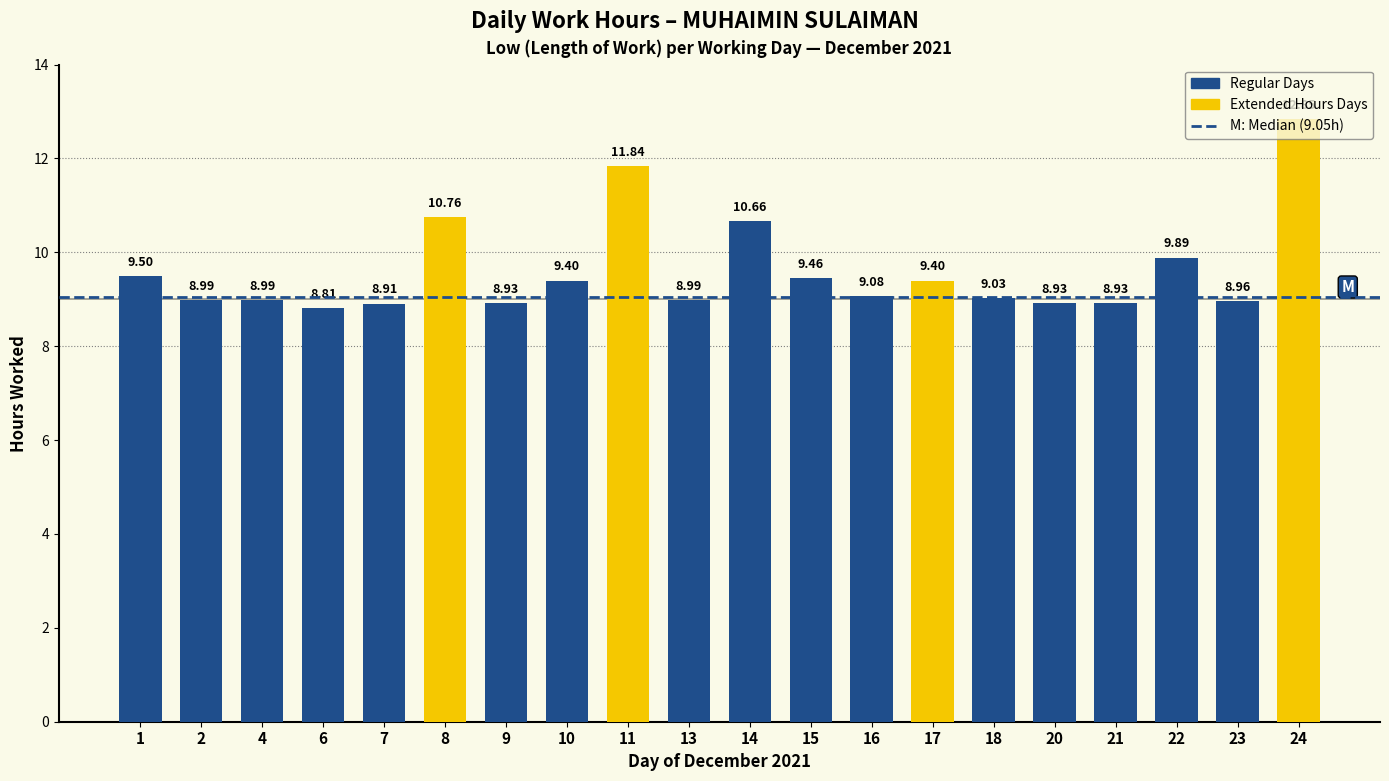

Where is the data nearest to the value 10?

22